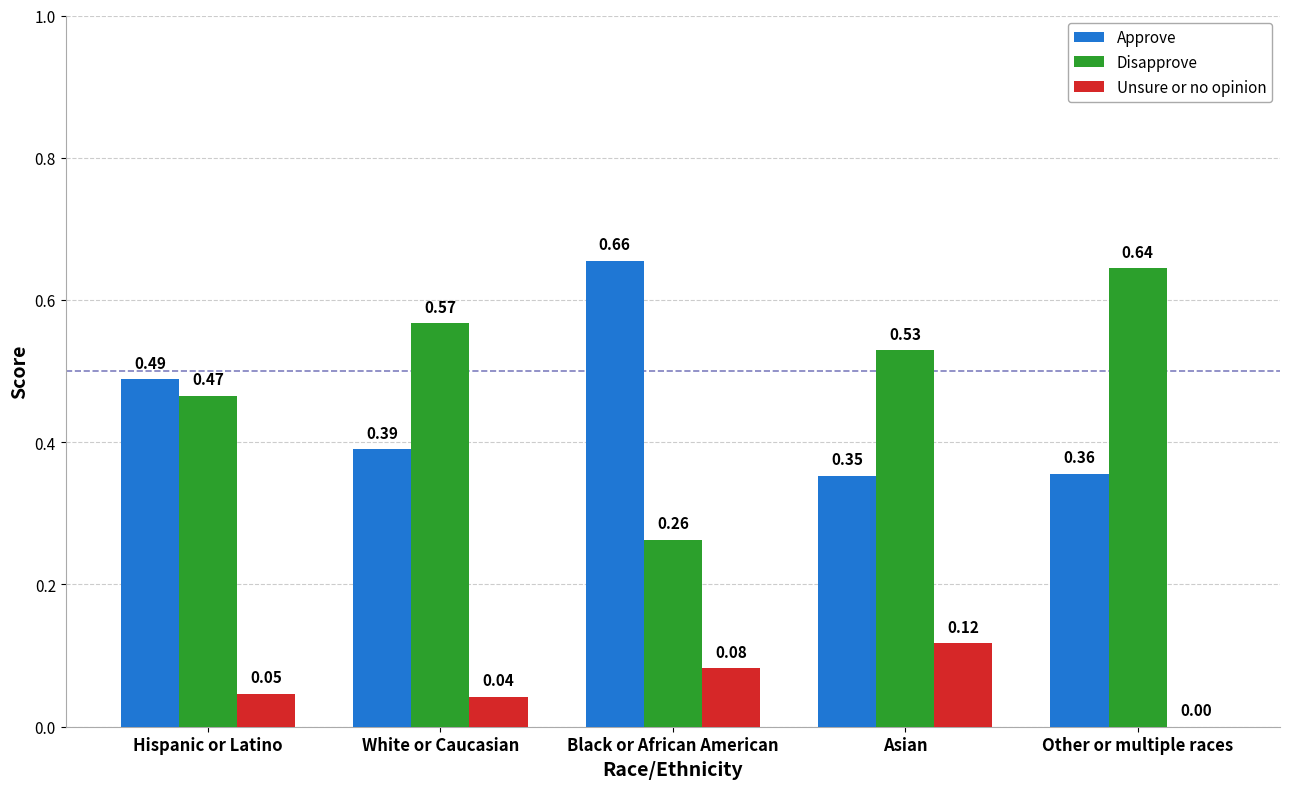

Which category has the highest value in the Approve series?

Black or African American